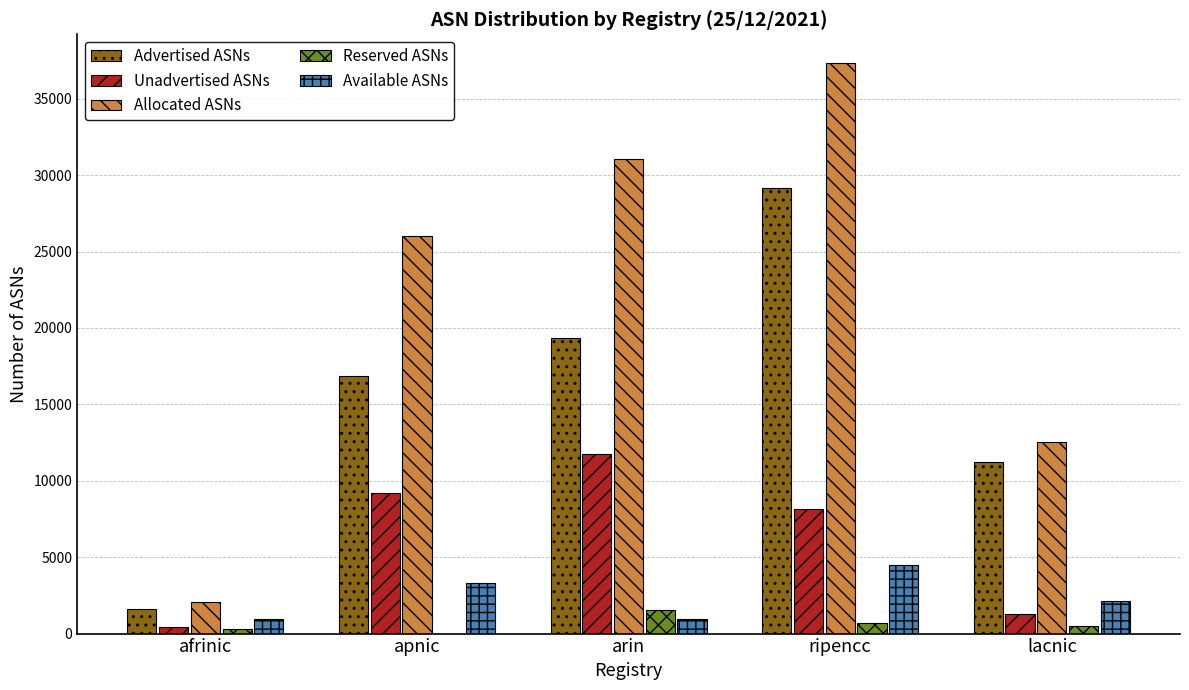

The value of Unadvertised ASNs at apnic is 1929. True or false?

False